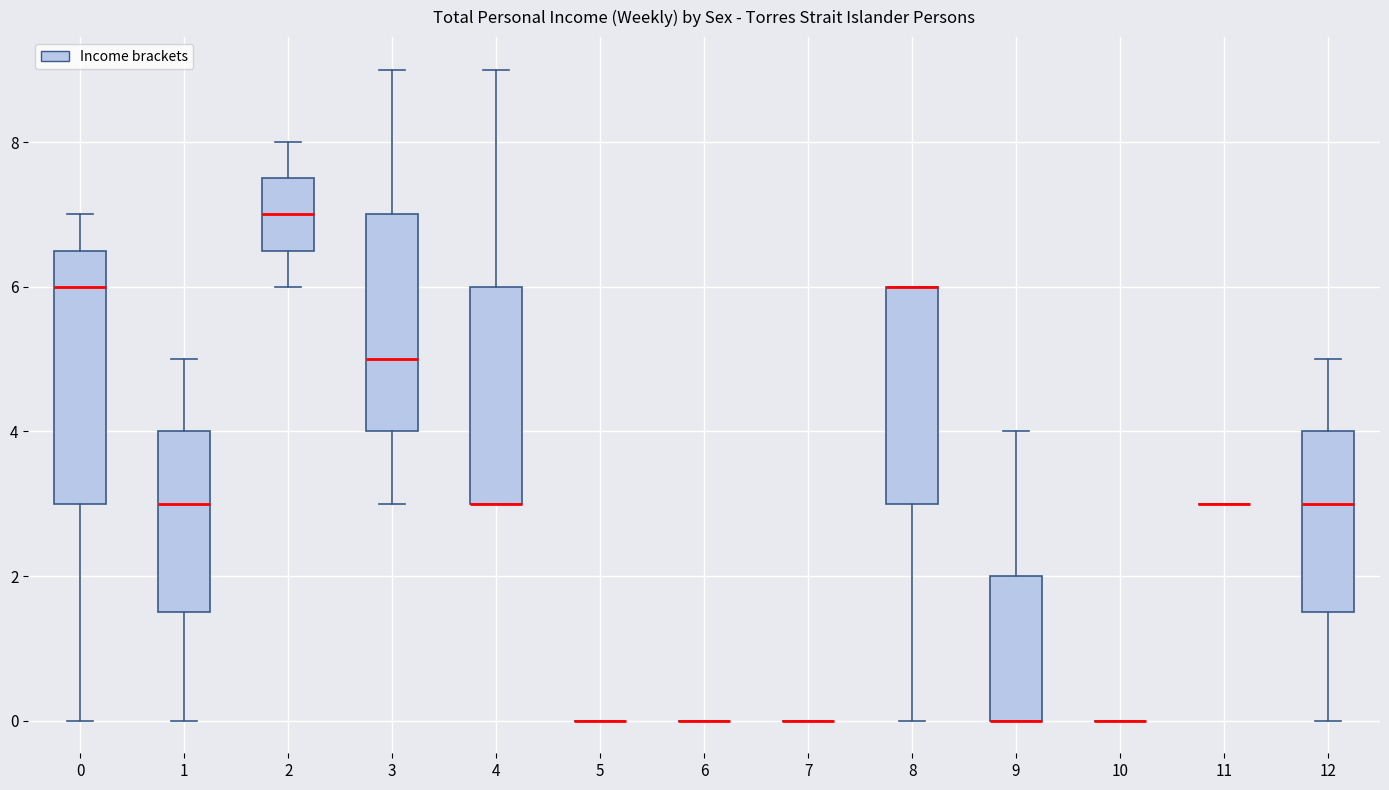

Reading left to right, read every box against the y-axis: the position of its median line, the range the box covers, and the ends of its whiskers. The values are not printed on the chart, so give them approximately, as read against the axis.

0: median 6.0, box 3.0 to 6.6, whiskers 0.0 to 7.0
1: median 3.0, box 1.6 to 4.0, whiskers 0.0 to 5.0
2: median 7.0, box 6.6 to 7.6, whiskers 6.0 to 8.0
3: median 5.0, box 4.0 to 7.0, whiskers 3.0 to 9.0
4: median 3.0 (drawn on the box's lower edge), box 3.0 to 6.0, whiskers 3.0 to 9.0
5: box collapsed to a line at 0.0, whiskers 0.0 to 0.0
6: box collapsed to a line at 0.0, whiskers 0.0 to 0.0
7: box collapsed to a line at 0.0, whiskers 0.0 to 0.0
8: median 6.0 (drawn on the box's upper edge), box 3.0 to 6.0, whiskers 0.0 to 6.0
9: median 0.0 (drawn on the box's lower edge), box 0.0 to 2.0, whiskers 0.0 to 4.0
10: box collapsed to a line at 0.0, whiskers 0.0 to 0.0
11: box collapsed to a line at 3.0, whiskers 3.0 to 3.0
12: median 3.0, box 1.6 to 4.0, whiskers 0.0 to 5.0